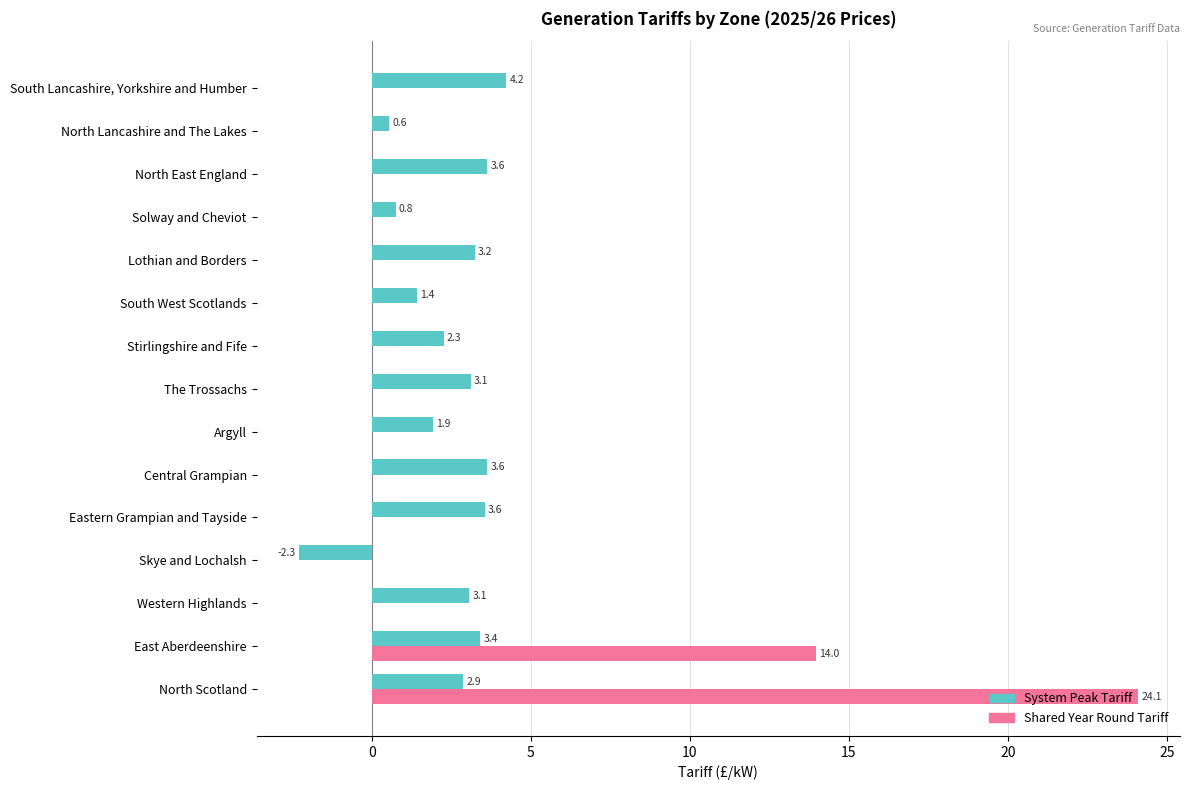

Which category has the highest value across all series?

North Scotland